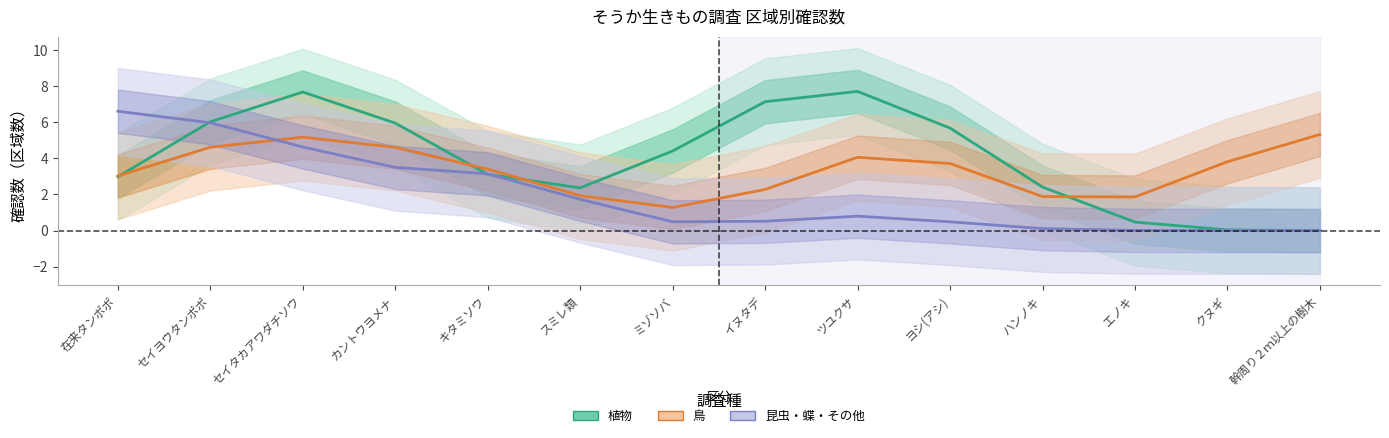

What is the sum of all 昆虫・蝶・その他 values?

28.0